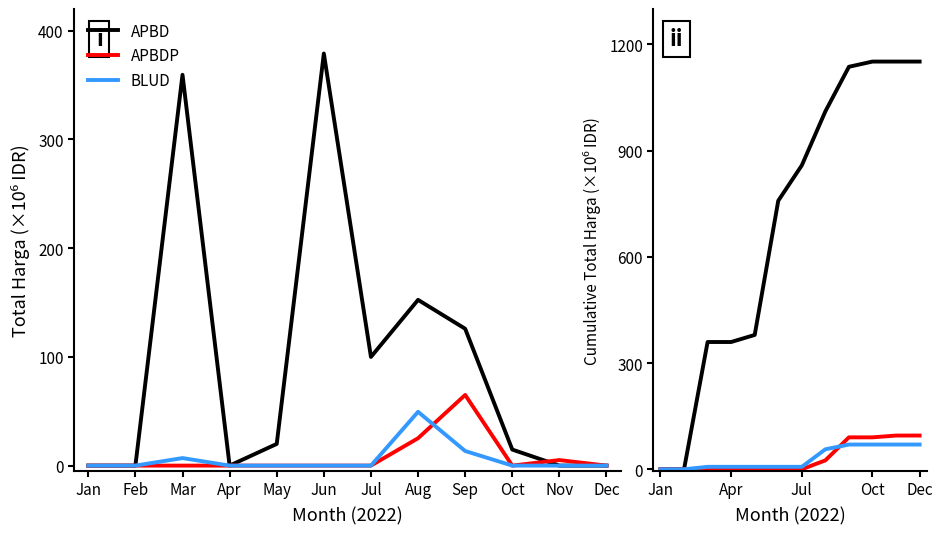

How many data points in APBDP are above 0?

5